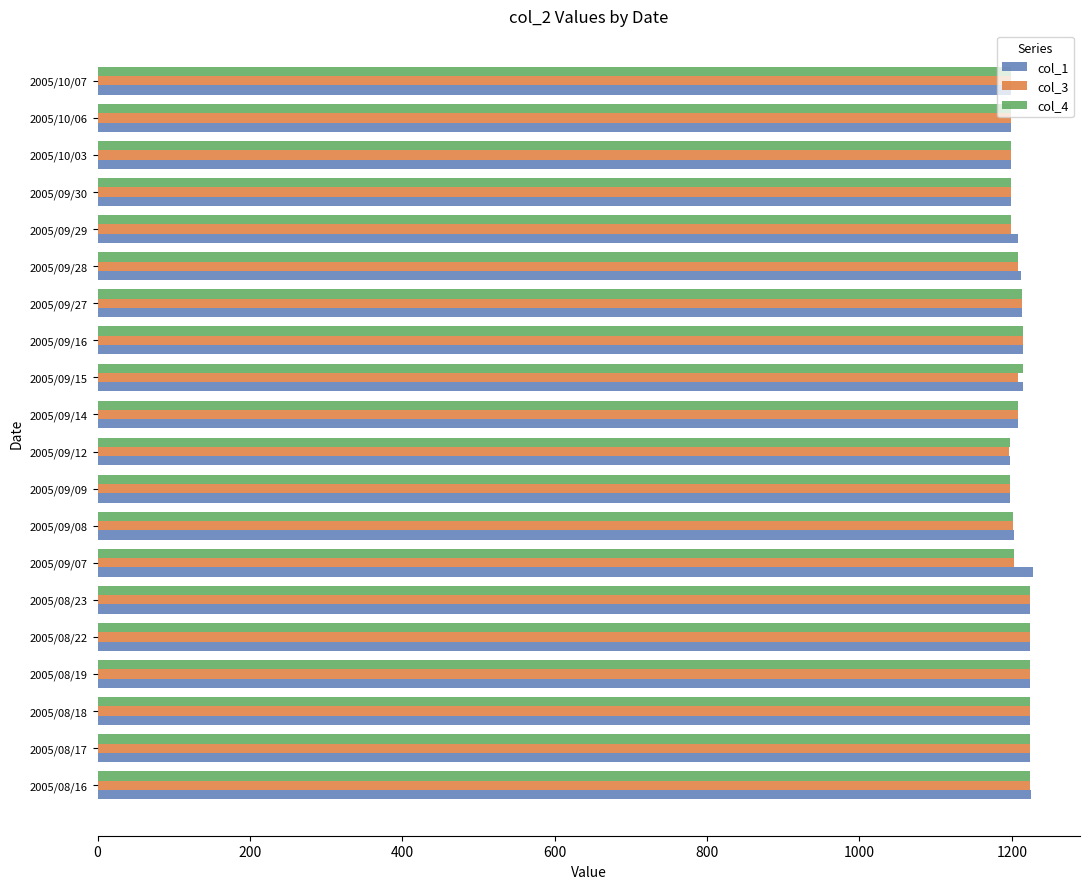

What is the total value across all series at 2005/09/15?

3636